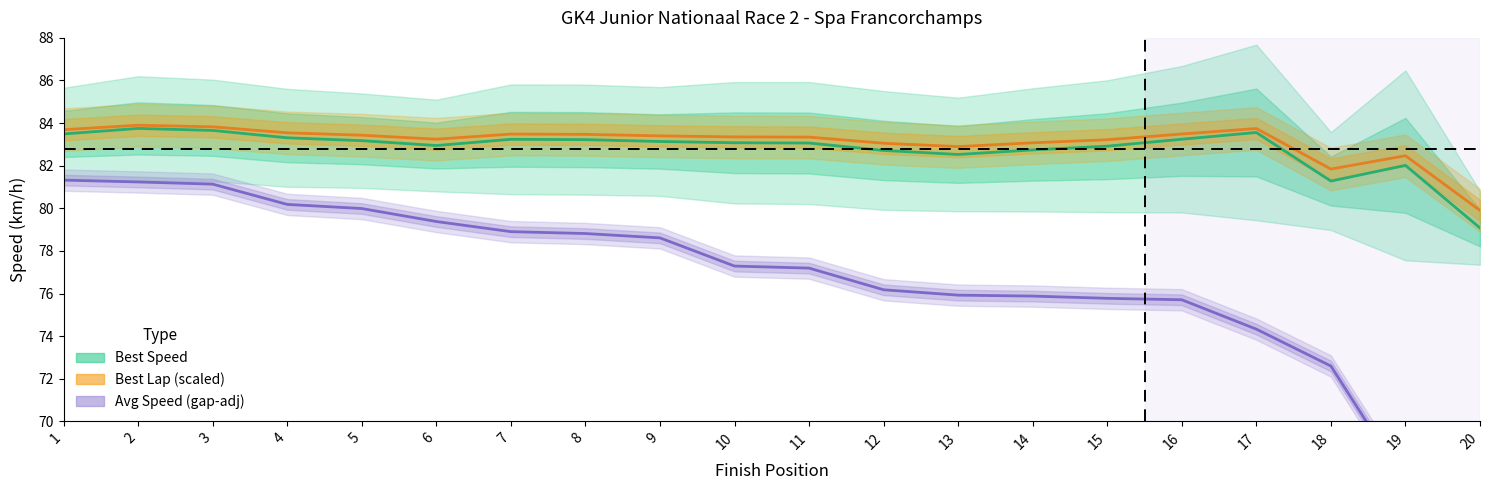

True or false: Best Lap (scaled) and Avg Speed (gap-adj) intersect in this chart.

False